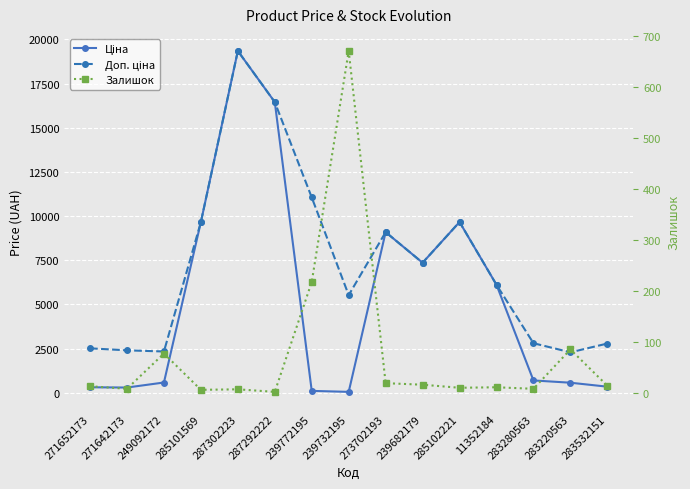

Which series ends up on top after the final intersection of Залишок and Ціна?

Ціна